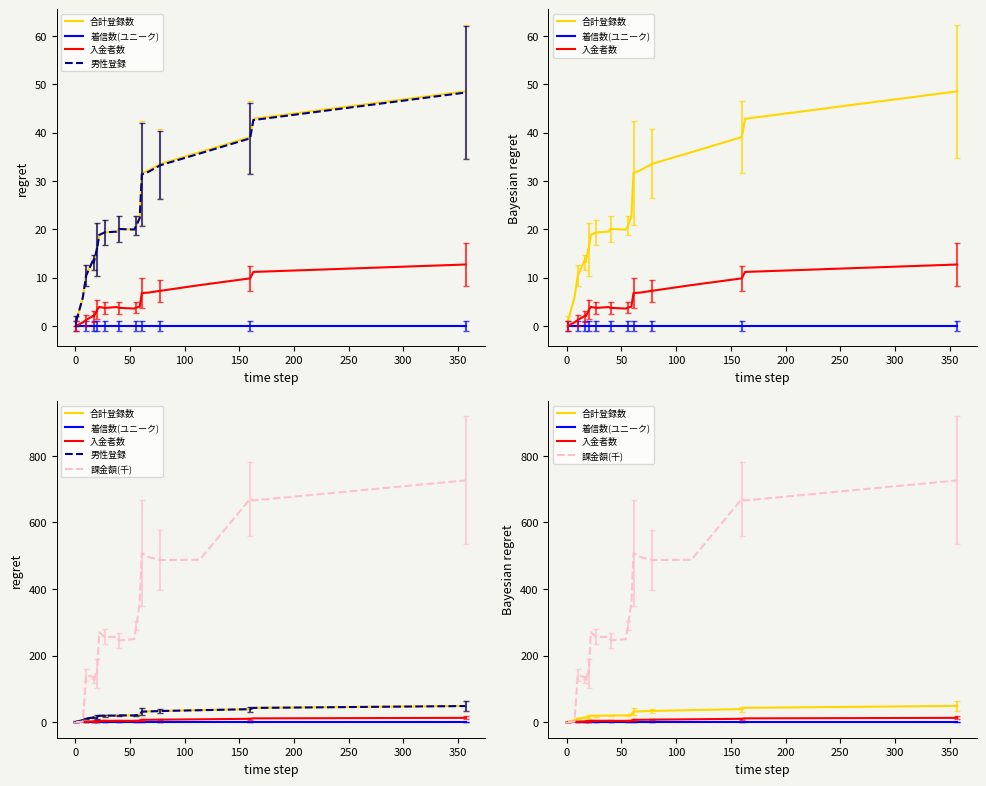

How many categories are shown in the chart?

21